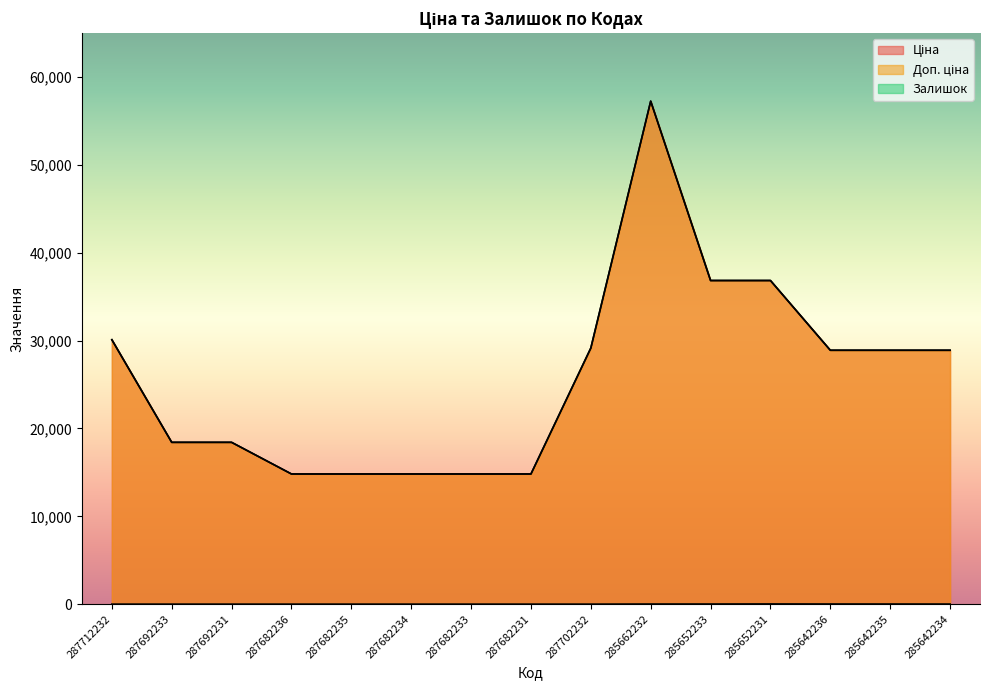

In Залишок, how many points are higher than both neighbors (excluding endpoints)?

1